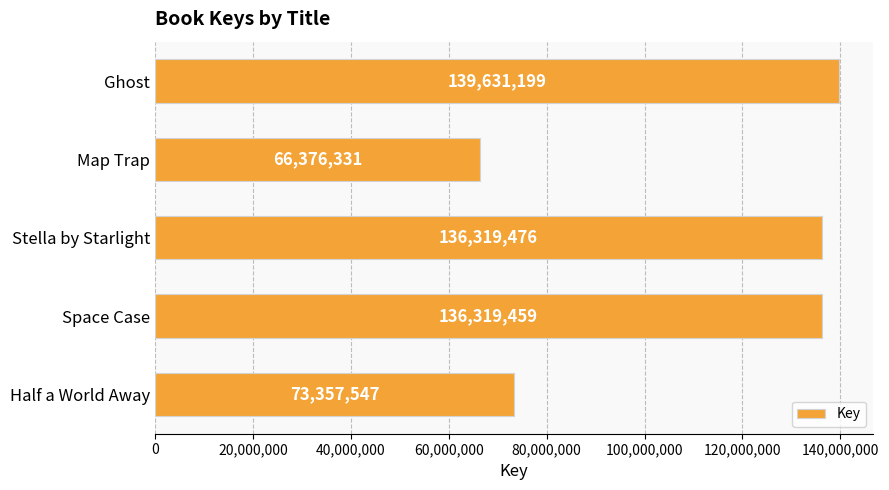

The value at Map Trap is 66376331. True or false?

True